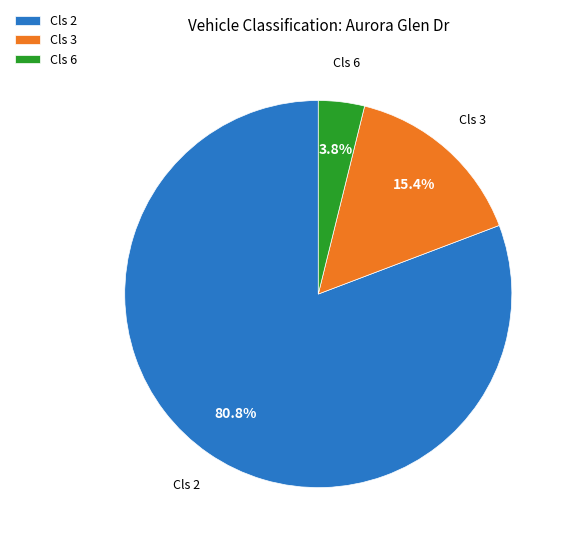

Rank the categories by value from highest to lowest.

Cls 2, Cls 3, Cls 6